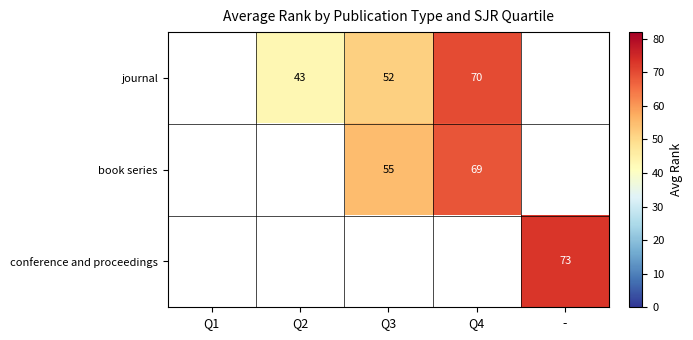

True or false: conference and proceedings has a value of 73 at -.

True